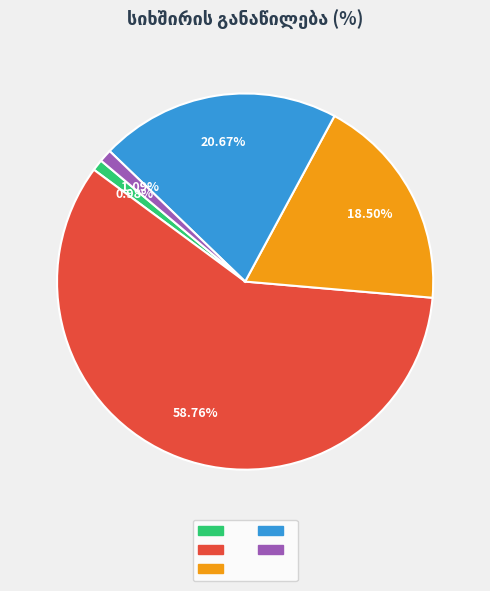

Is there a majority slice in this chart?

Yes